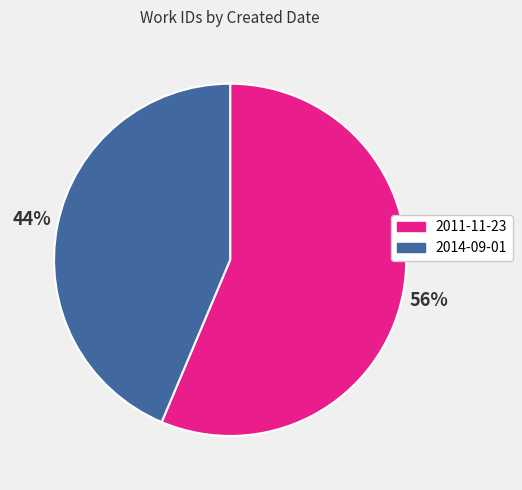

To the nearest percent, what is the average slice percentage?

50%